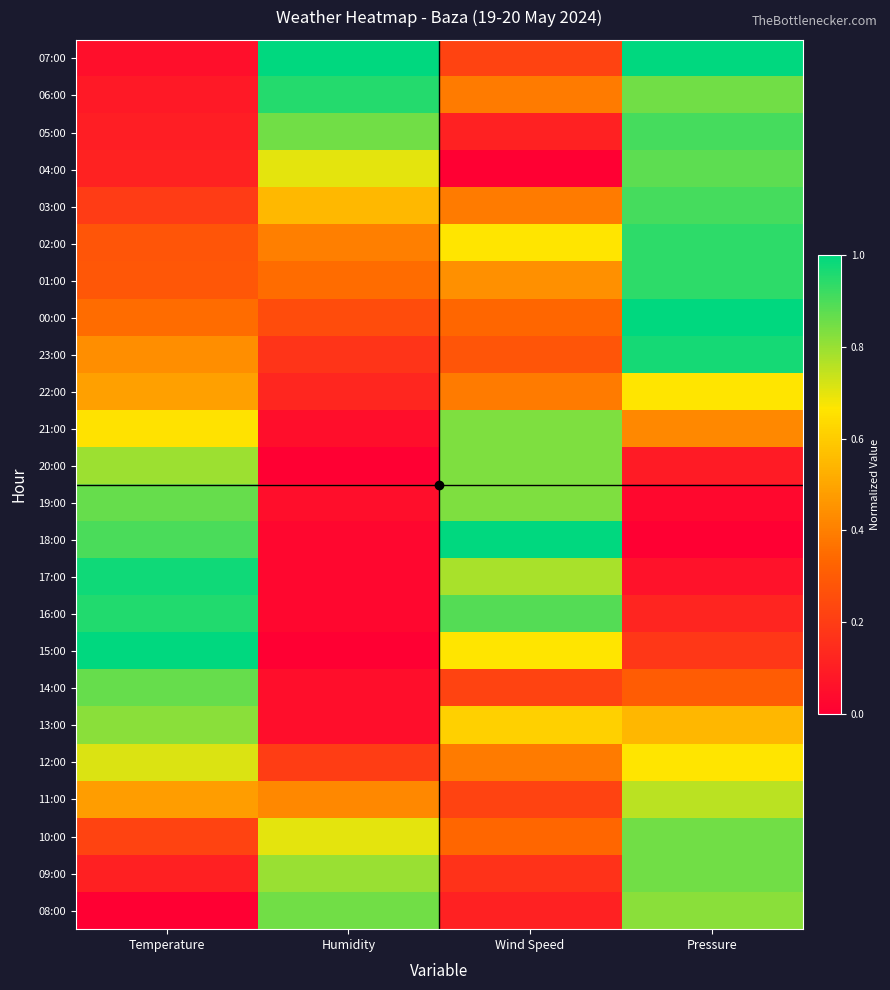

Which series changed the most between Humidity and Wind Speed?

18:00